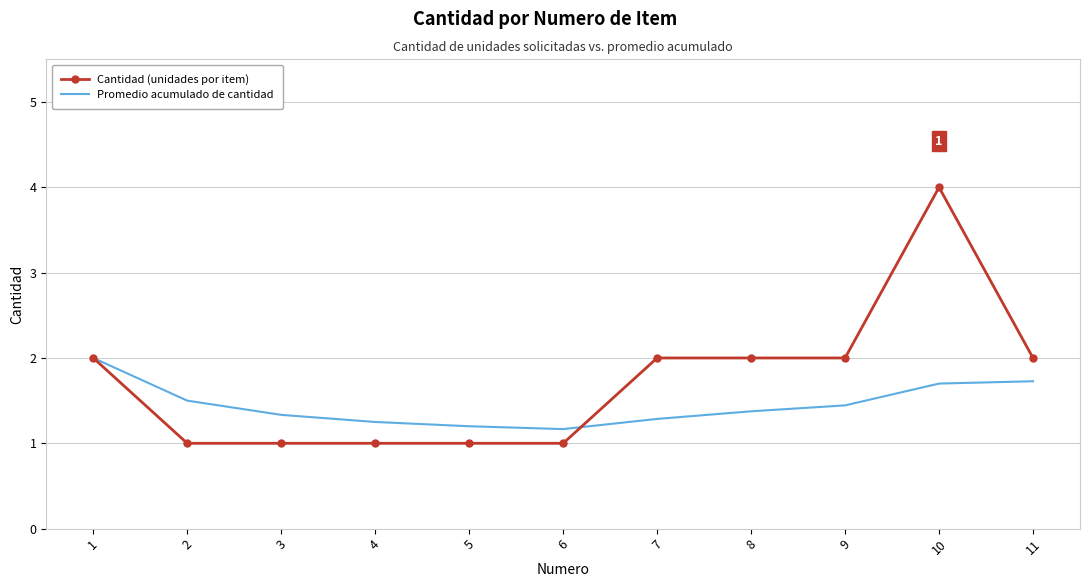

At which category is the sum across all series the highest?

10